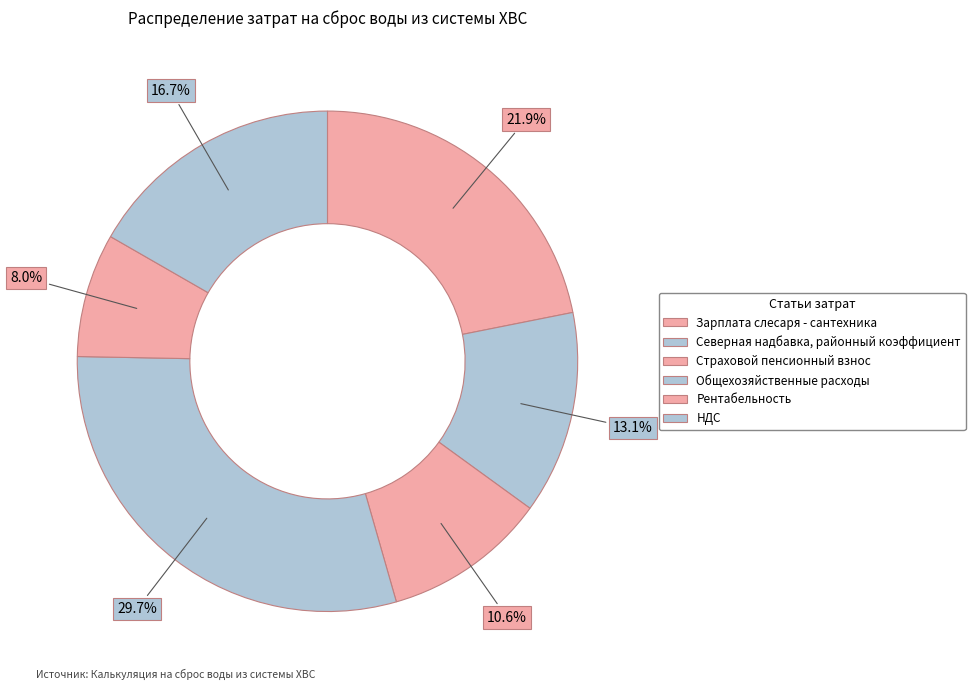

How many segments does this pie chart have?

6